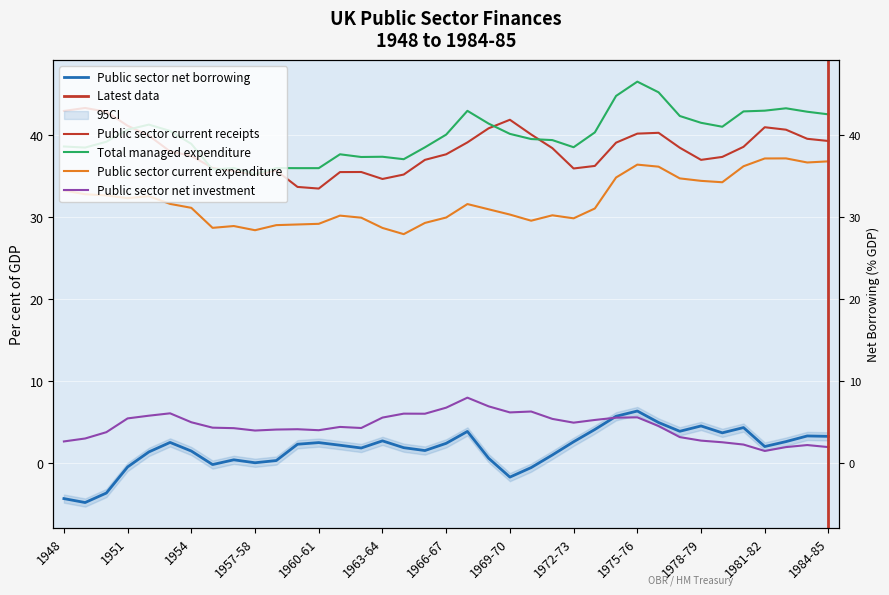

At which category does Public sector current expenditure reach its first local peak?

1952